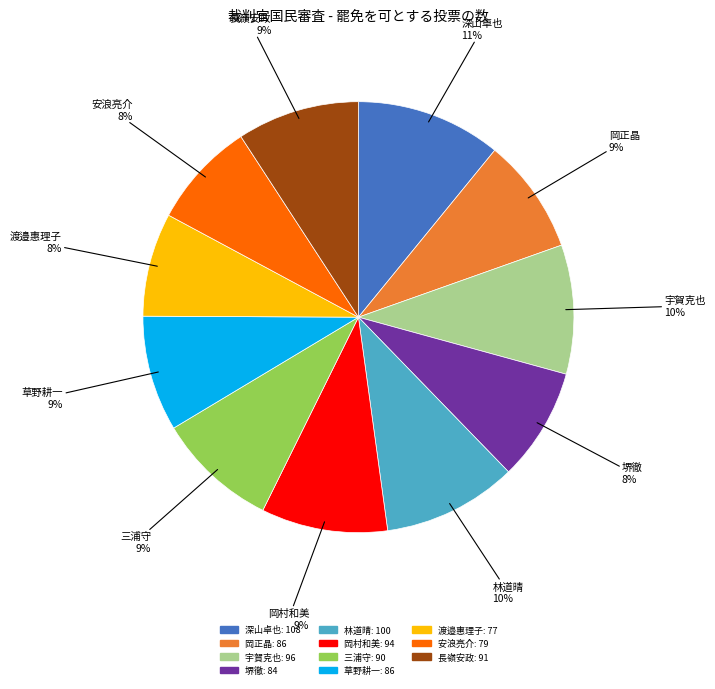

True or false: 林道晴 accounts for 10% of the total.

True